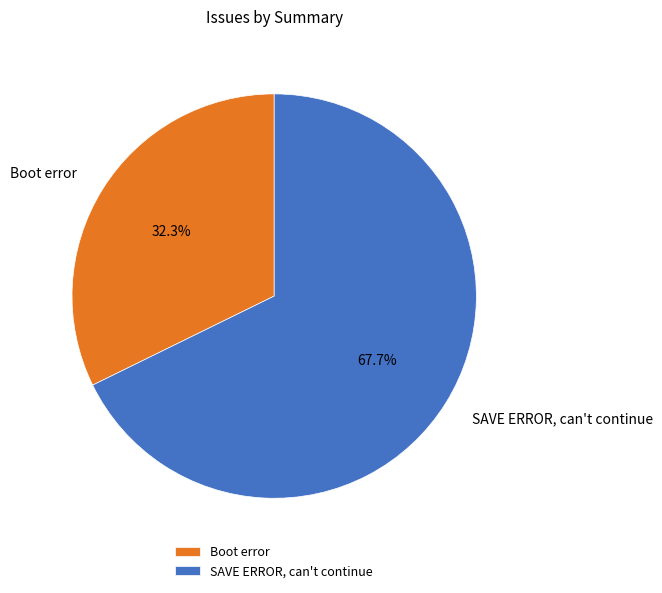

True or false: Boot error accounts for 27% of the total.

False